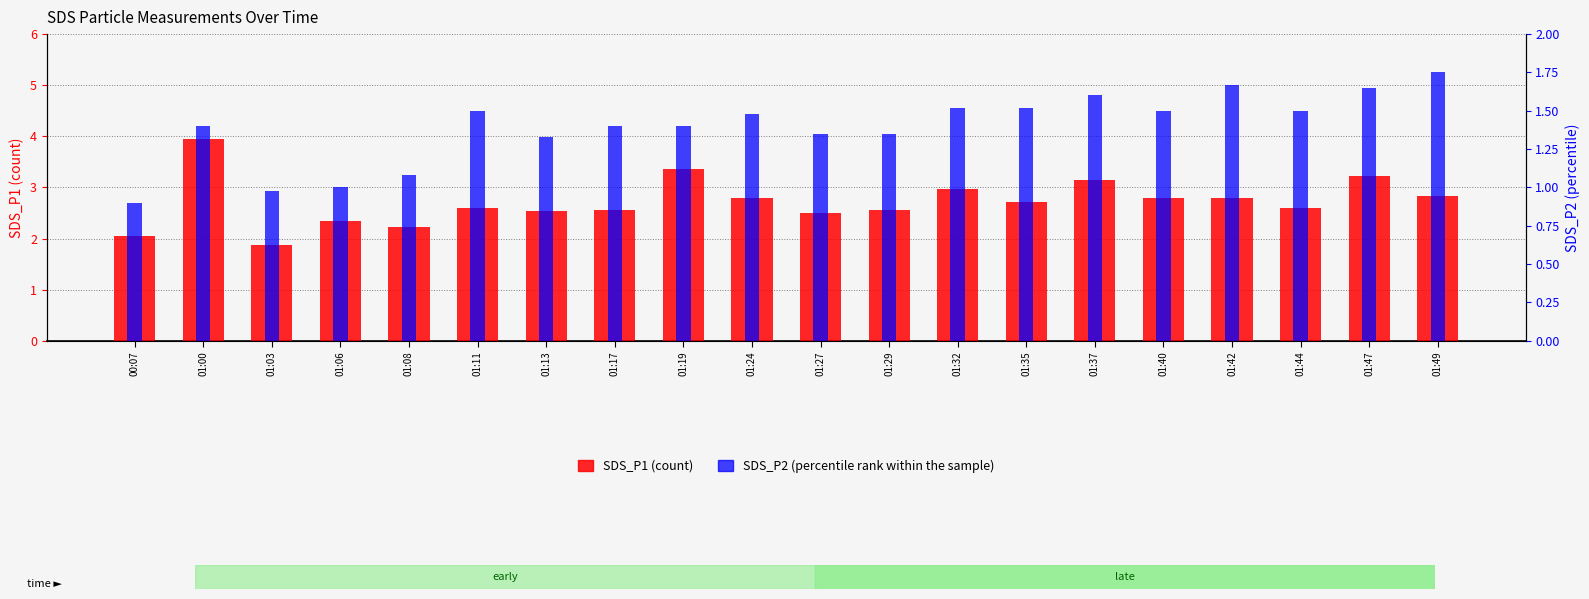

Which series changed the most between 01:37 and 01:40?

SDS_P1 (count)